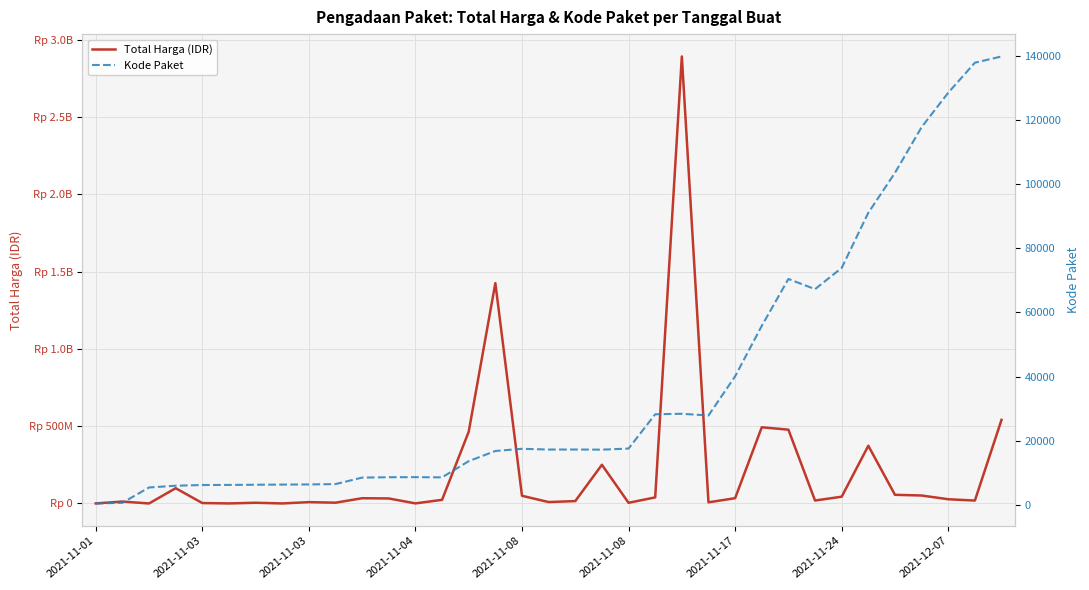

The value of Total Harga (IDR) at 13 is 13388157. True or false?

False